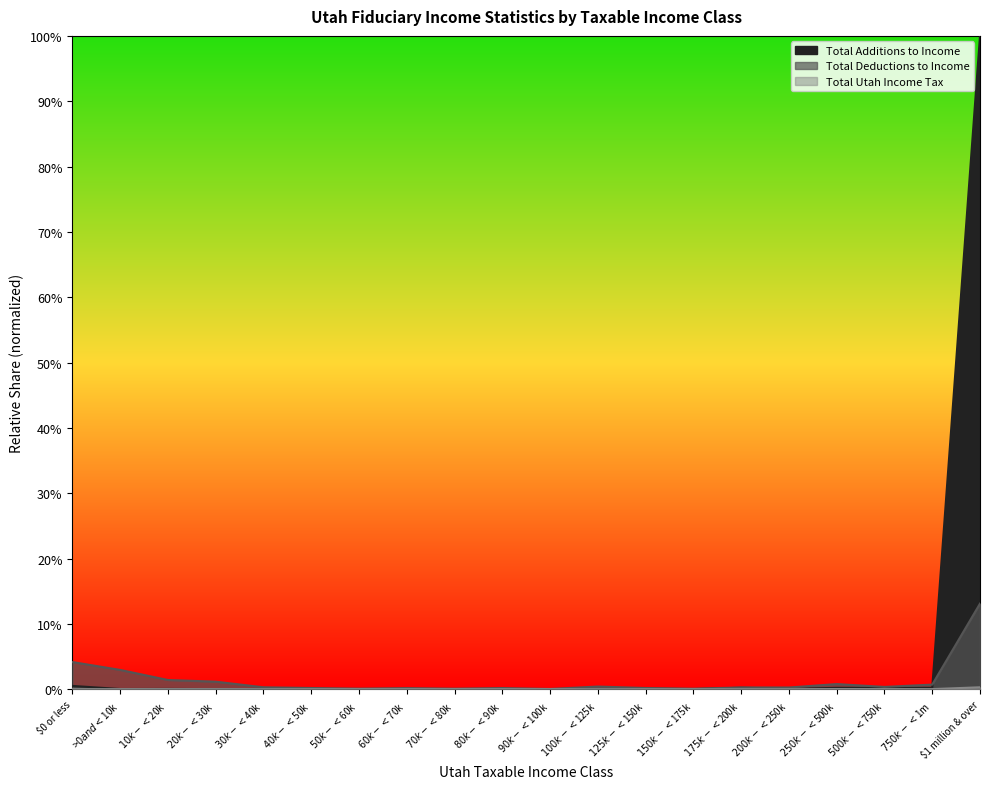

What is the average value of the Total Additions to Income series?

5.1